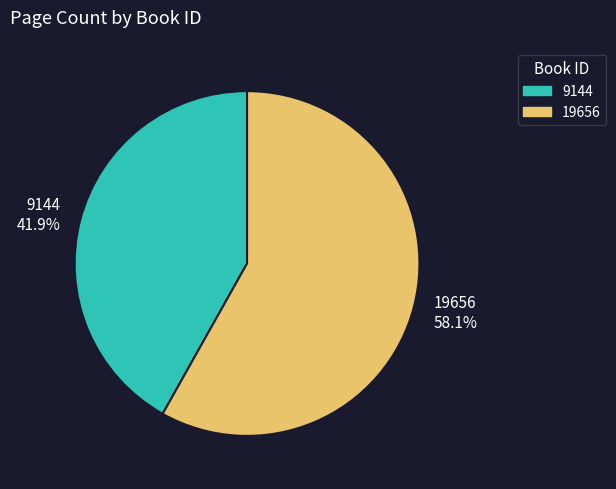

The 9144 slice represents 42% of the pie. True or false?

True